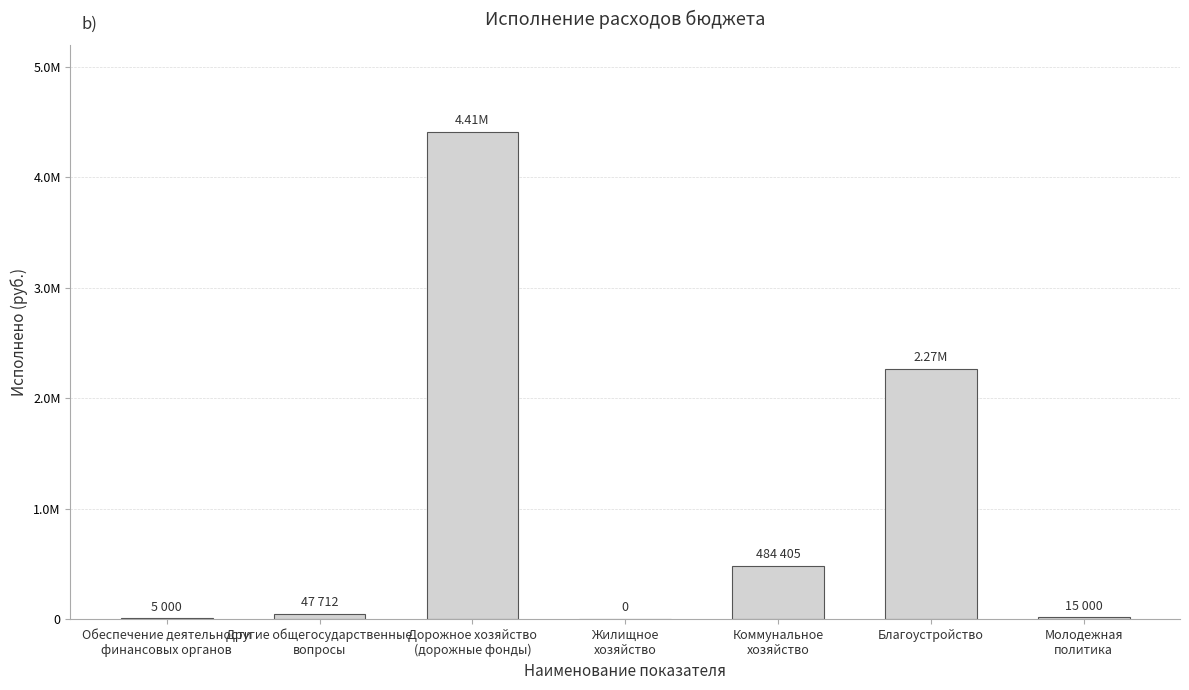

What is the sum of all values?

7225540.2